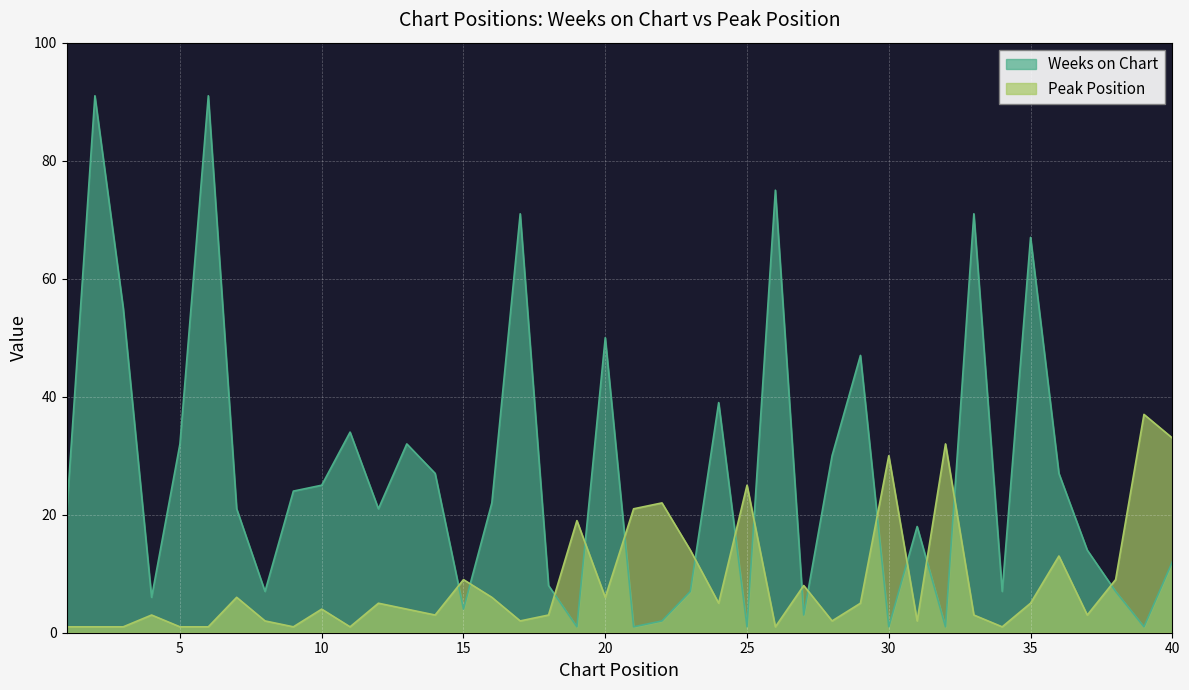

Which series has the largest total across all categories?

Weeks on Chart